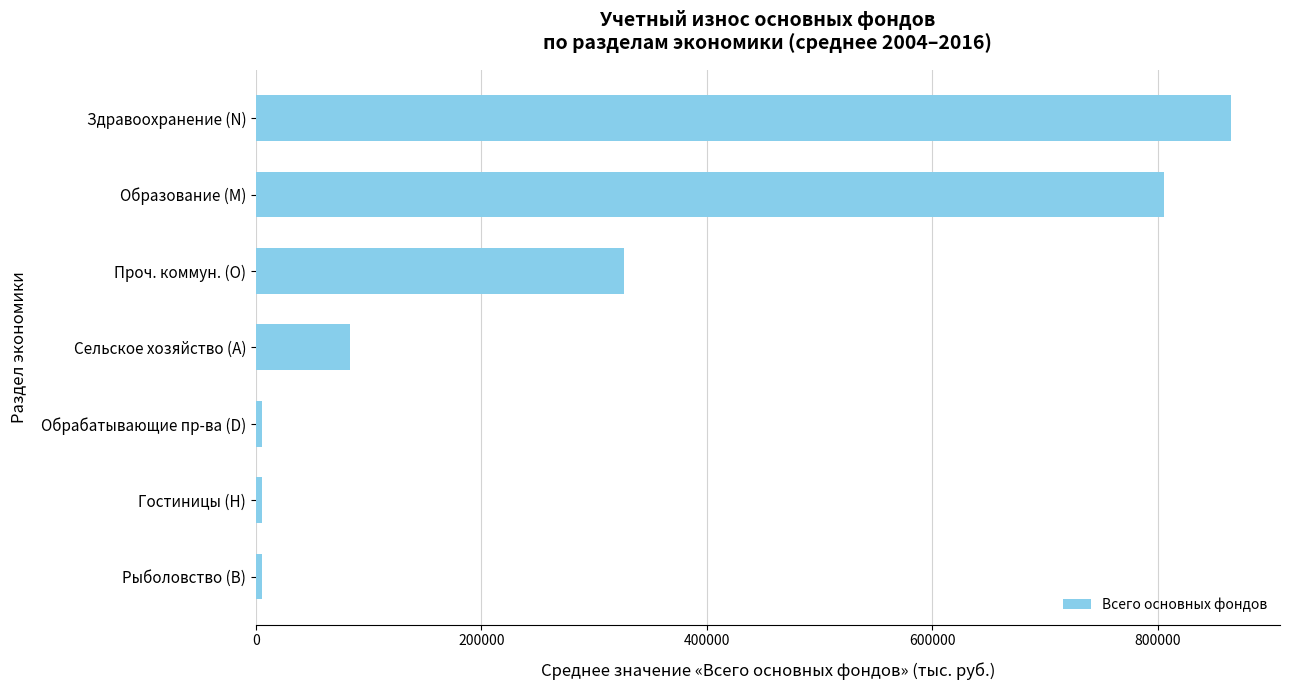

The chart shows a value of 44580 at Сельское хозяйство (А). True or false?

False